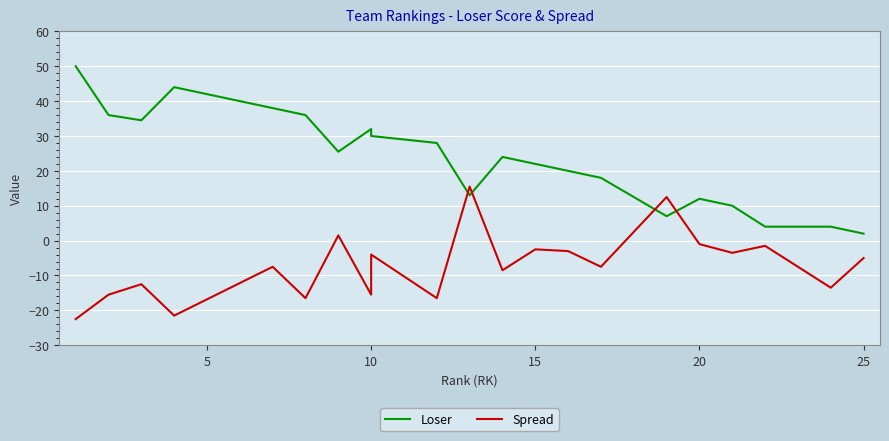

How many interior local peaks does the Loser series have?

4